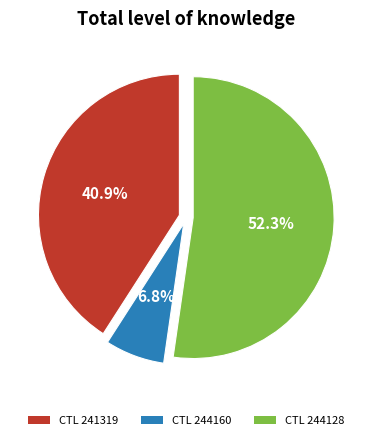

What is the majority slice?

CTL 244128